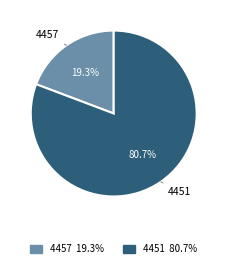

Count the number of slices in the pie.

2